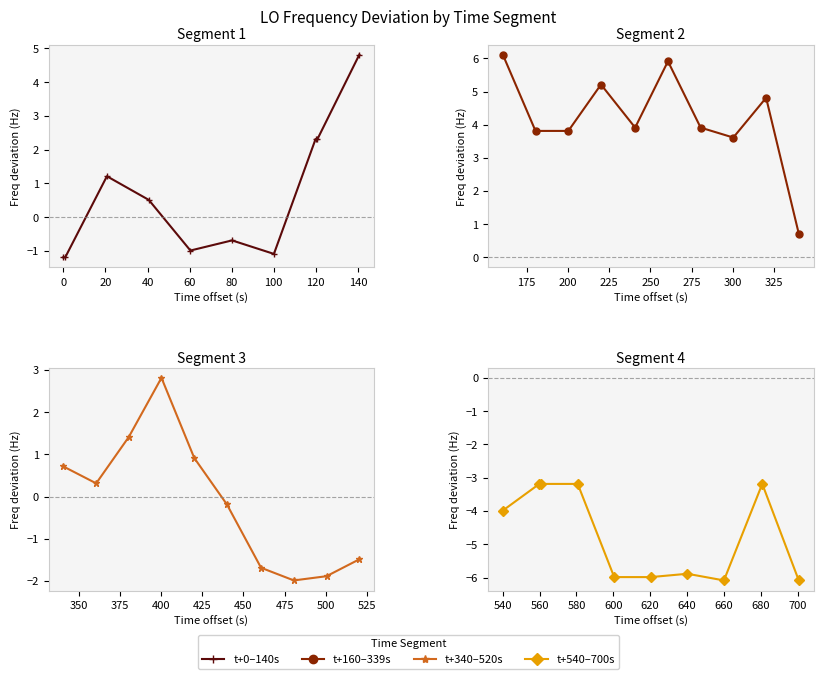

Which has a higher value, 0 or 40?

40